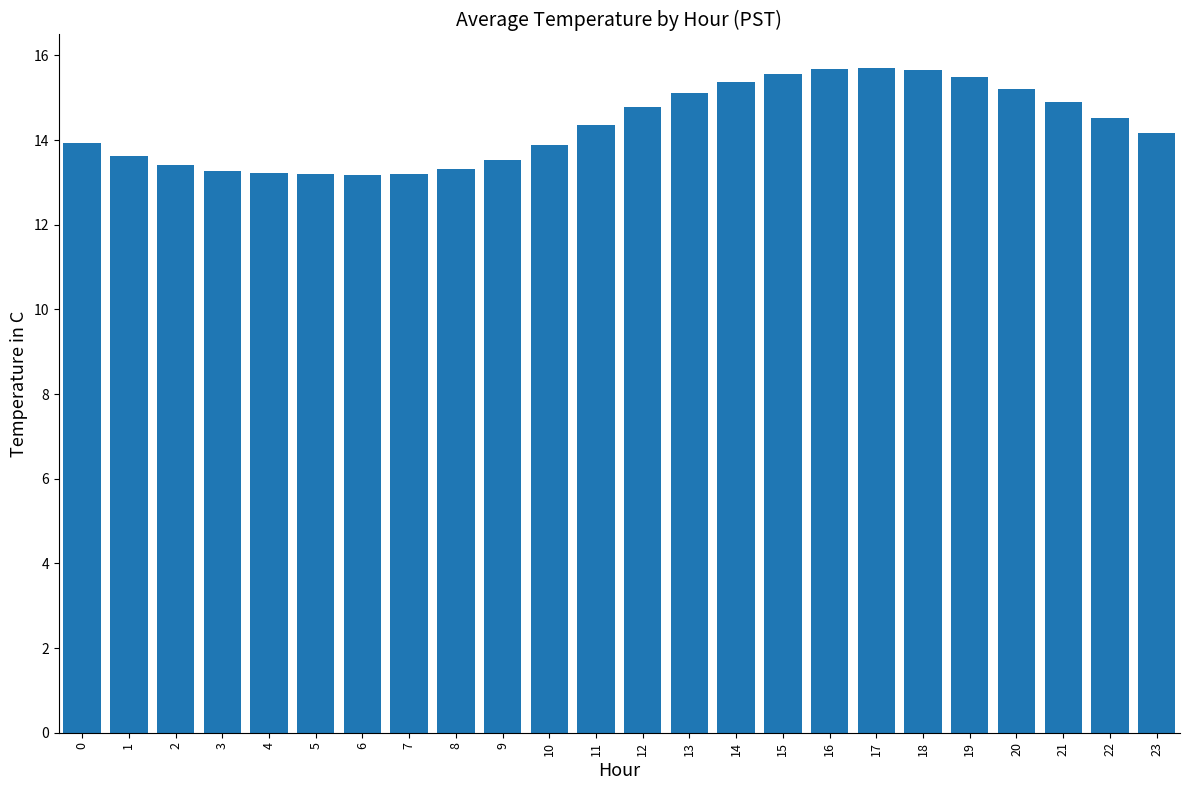

What is the difference between the values at 3 and 13?

1.8